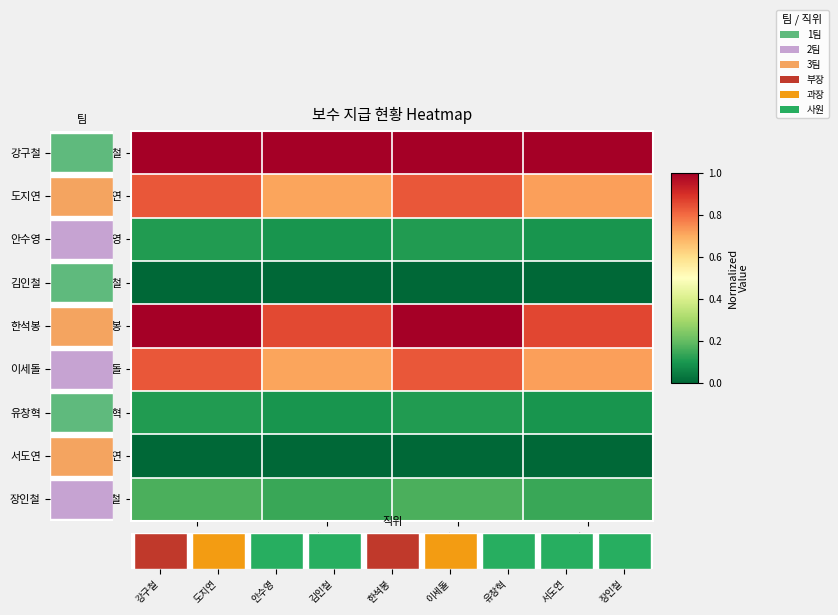

Which series has the largest range (max minus min)?

한석봉